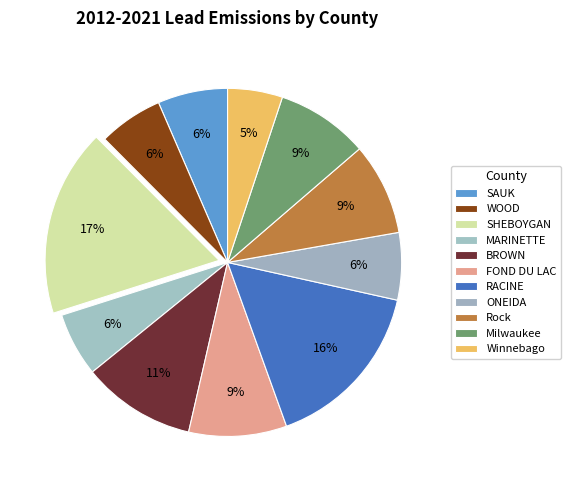

What is the smallest slice in the pie chart?

Winnebago